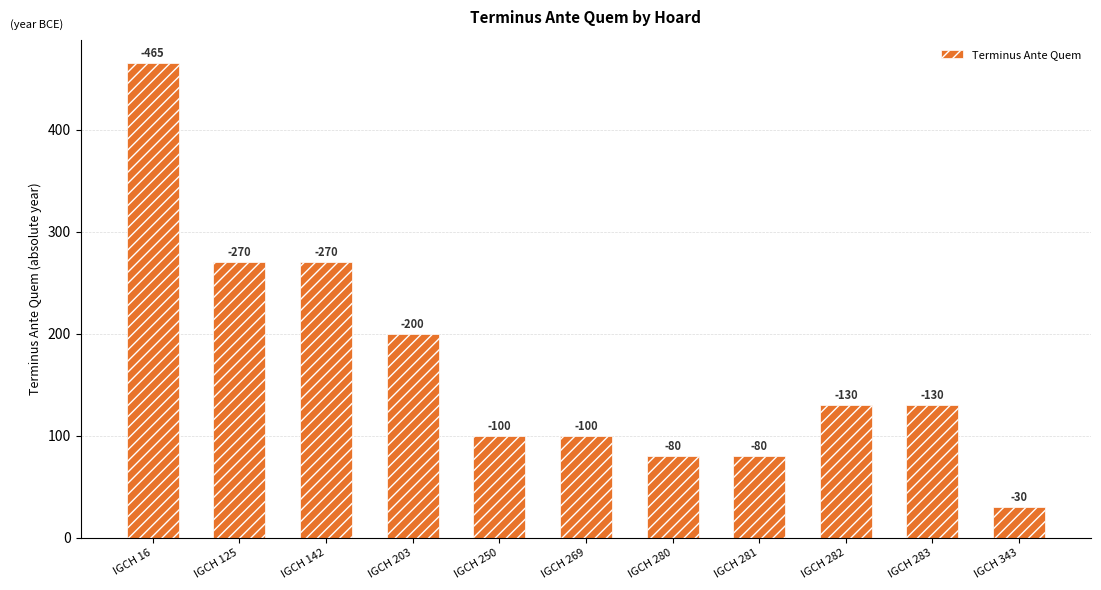

Is it true that the value at IGCH 16 is 465?

True